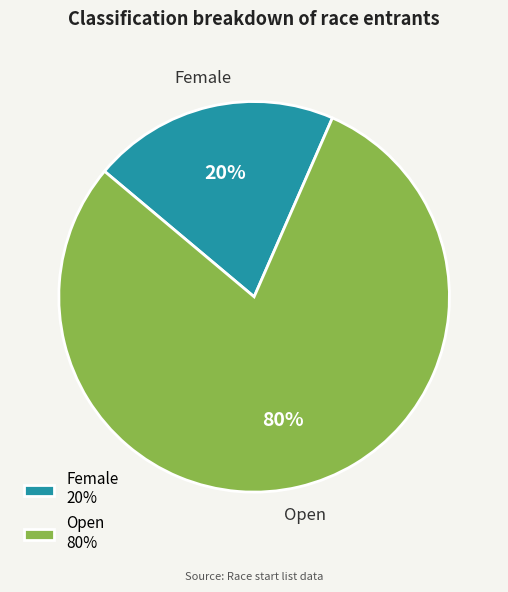

To the nearest percent, what is the combined percentage of Open and Female?

100%